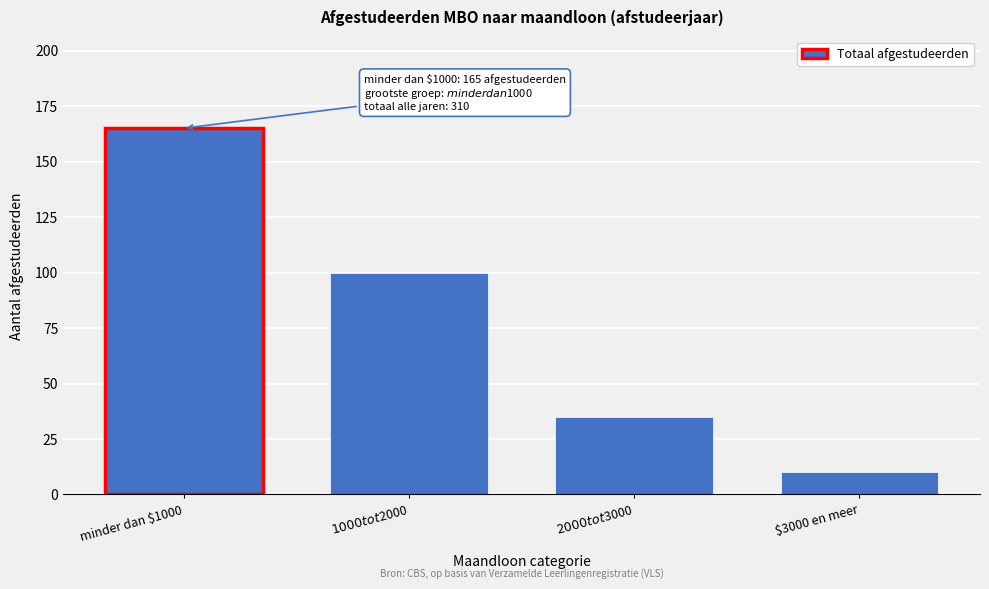

Reading left to right, transcribe all the data shown in this chart.

165	100	35	10